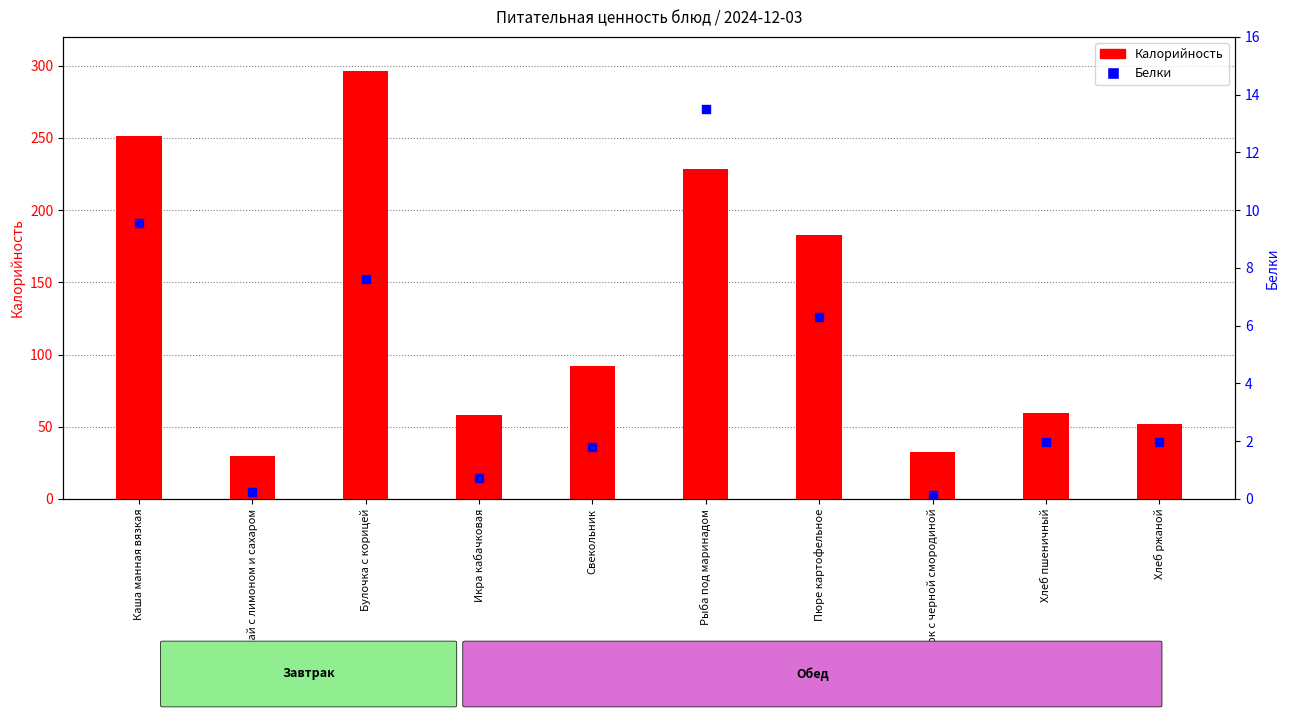

Which series has the largest total across all categories?

Калорийность